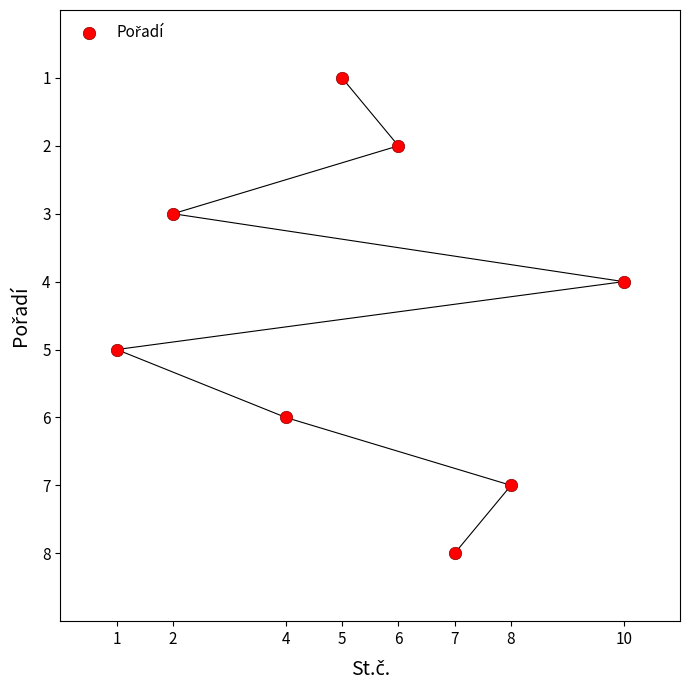

What is the average X value?

5